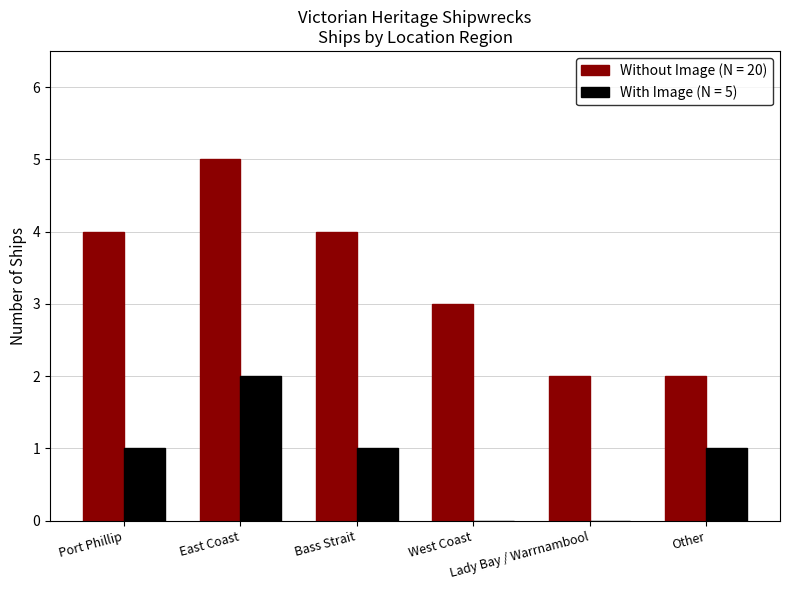

Which series has the largest total across all categories?

Without Image (N = 20)